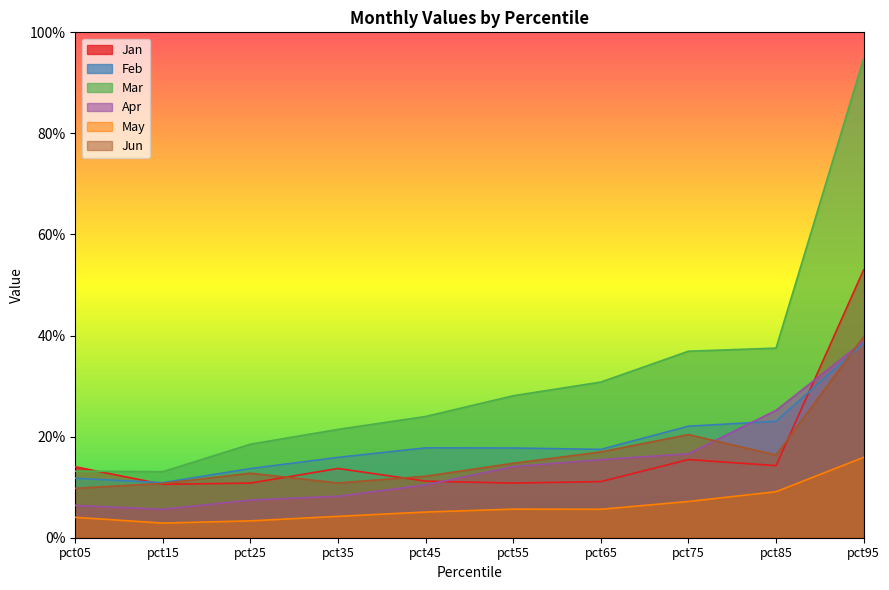

At which category is the sum across all series the highest?

pct95